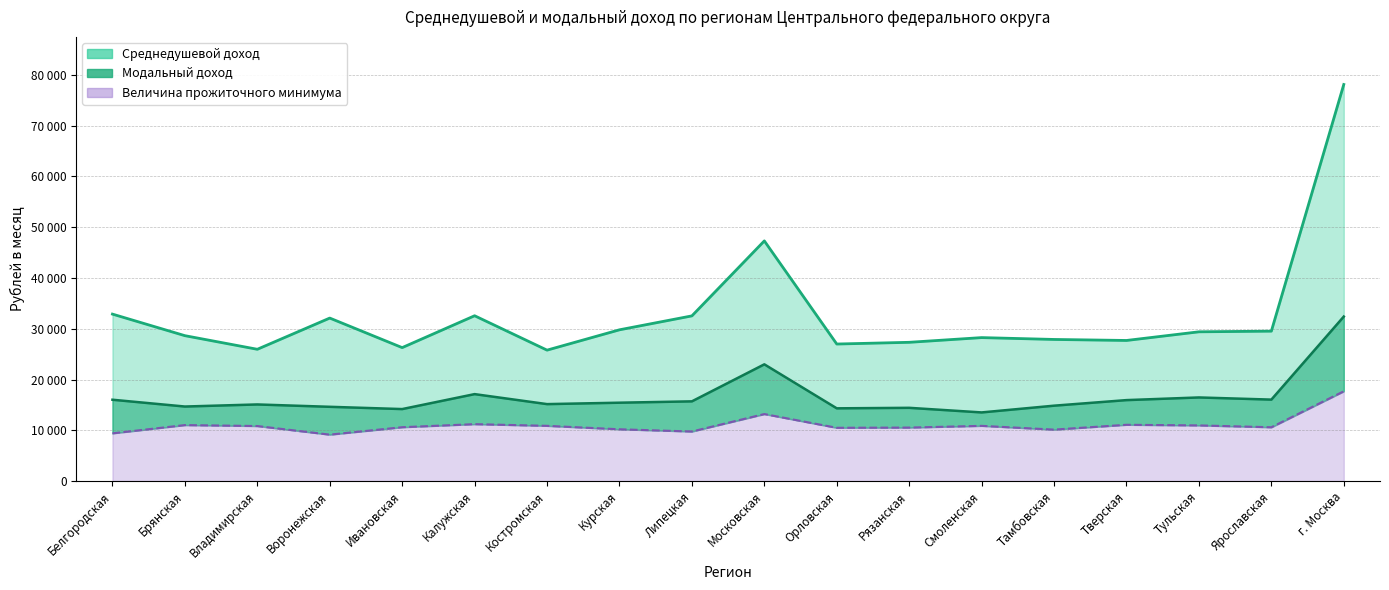

Where is Величина прожиточного минимума nearest to the value 13415?

Московская